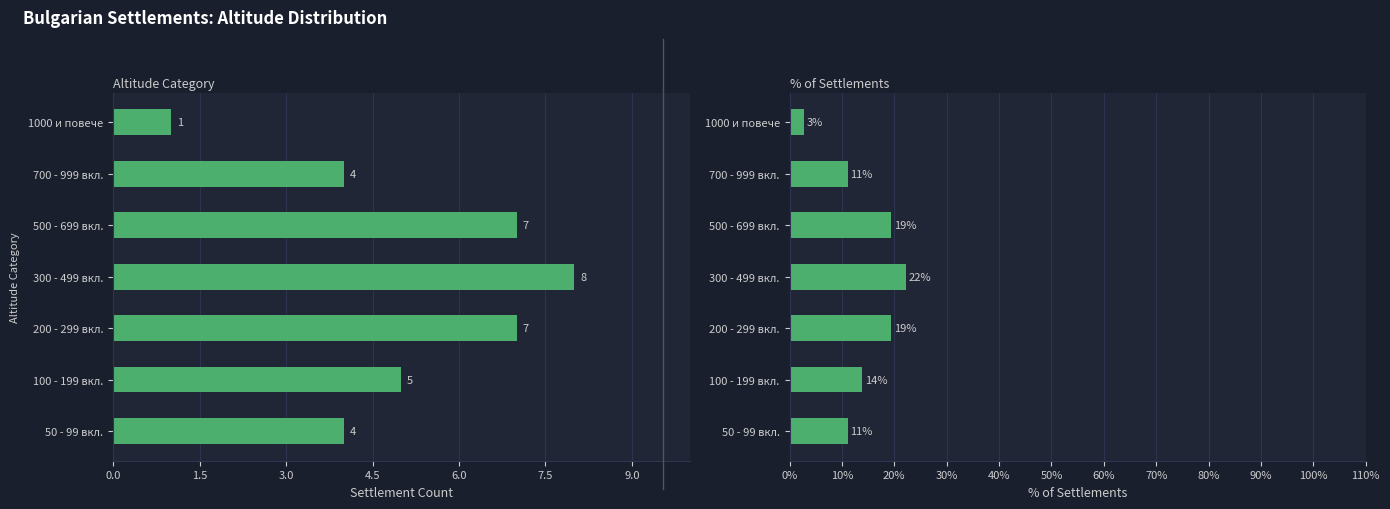

Reading right to left, what are all the values shown in this chart?

Settlement Count: 1.0	4.0	7.0	8.0	7.0	5.0	4.0
% of Settlements: 2.8	11.1	19.4	22.2	19.4	13.9	11.1